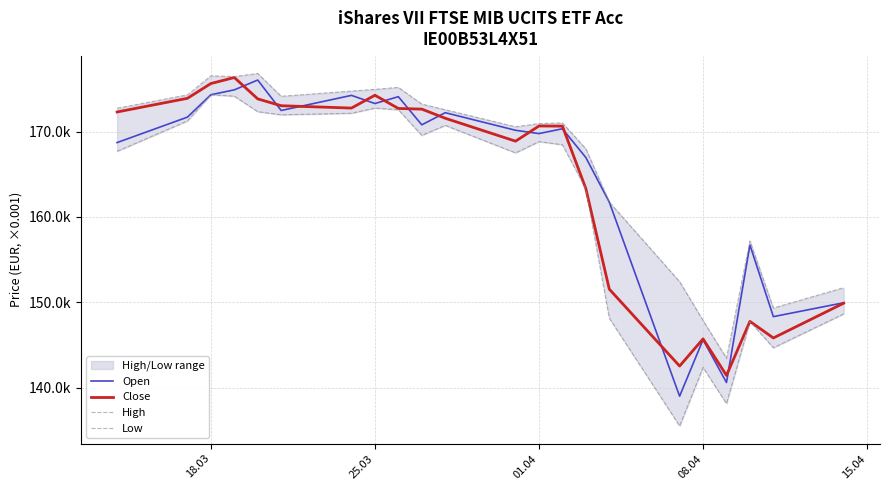

What position from the right is 08.04?

5